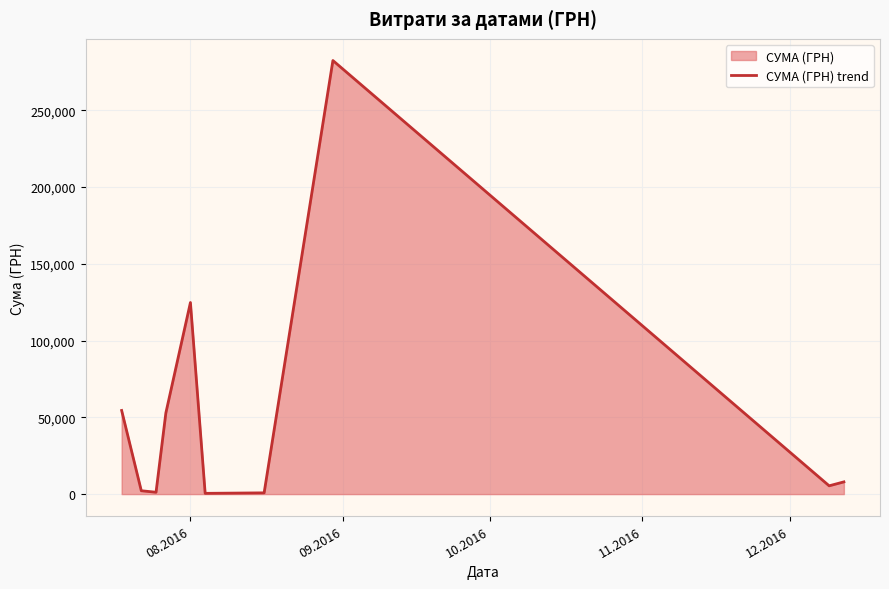

How many points are higher than both their immediate neighbors (excluding endpoints)?

2